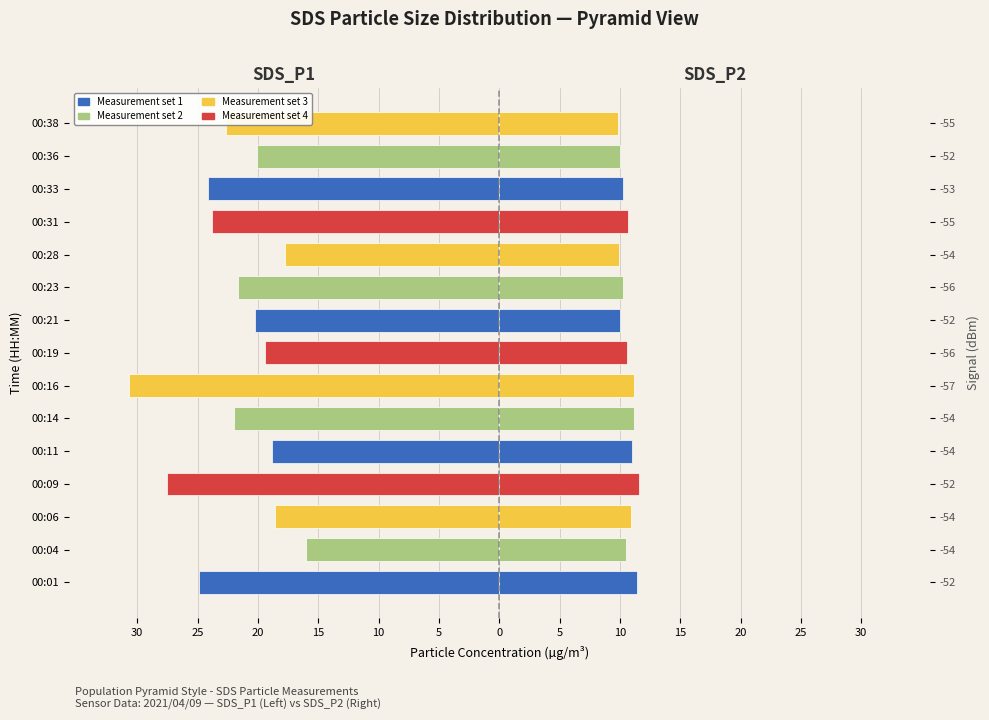

What is the difference between the second highest and second lowest values in the SDS_P1 series?

9.8